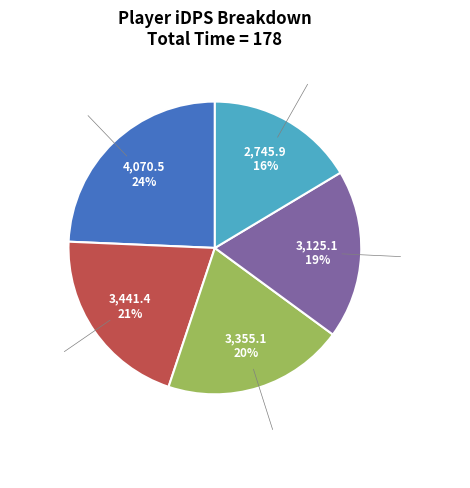

Does Datblech represent more than half of the total?

No